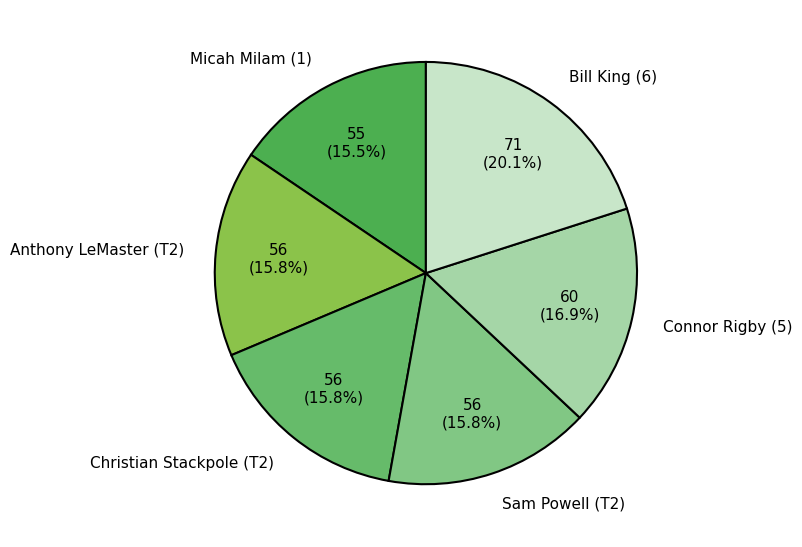

Count the number of slices in the pie.

6